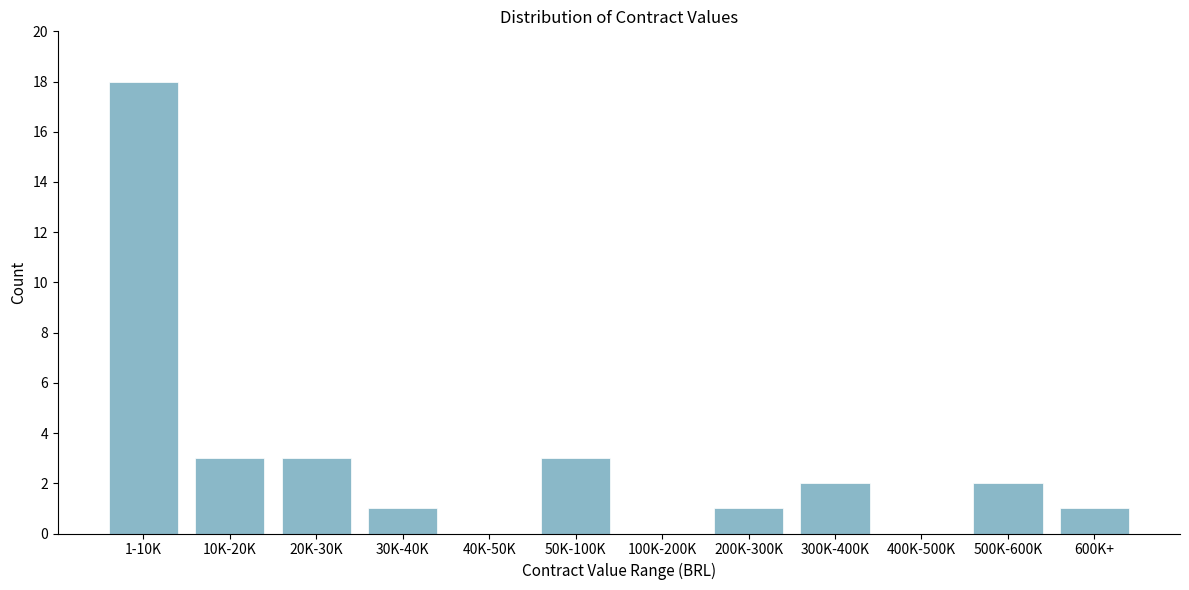

Reading left to right, list all the values displayed in this chart.

1-10K=18	10K-20K=3	20K-30K=3	30K-40K=1	40K-50K=0	50K-100K=3	100K-200K=0	200K-300K=1	300K-400K=2	400K-500K=0	500K-600K=2	600K+=1